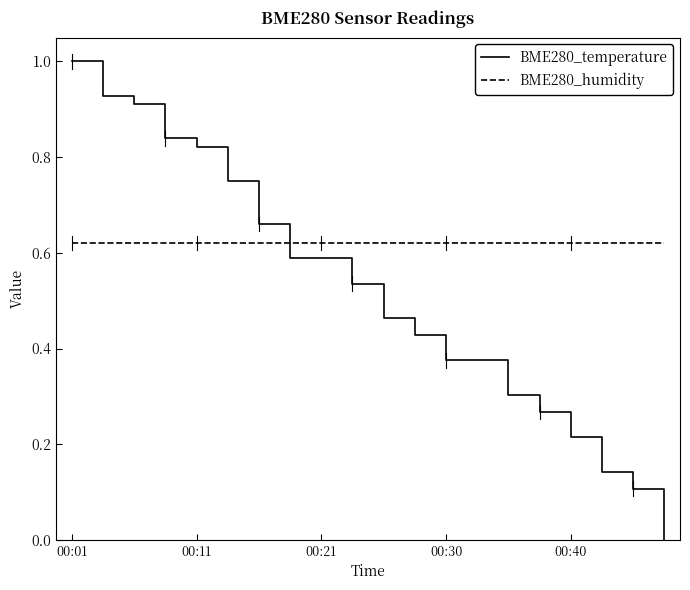

List the series in order of their peak value, lowest first.

BME280_humidity, BME280_temperature